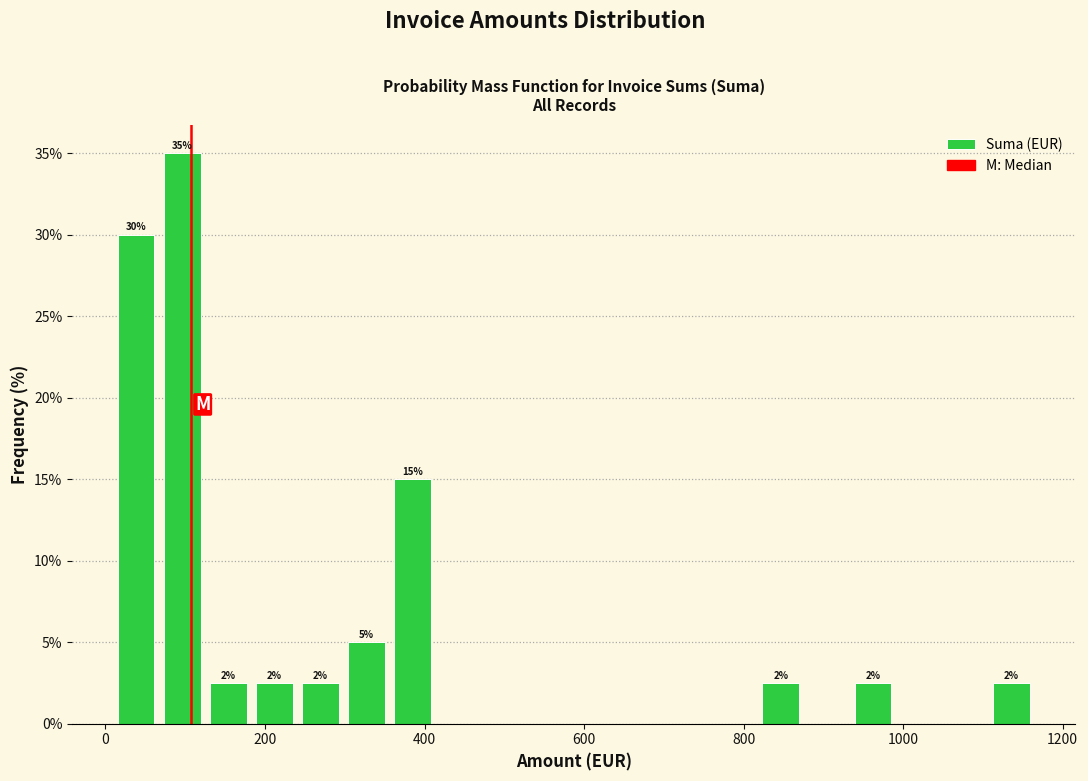

Around what value on the x-axis is the tallest bar? Give the approximate position of its centre, as read against the axis.

100